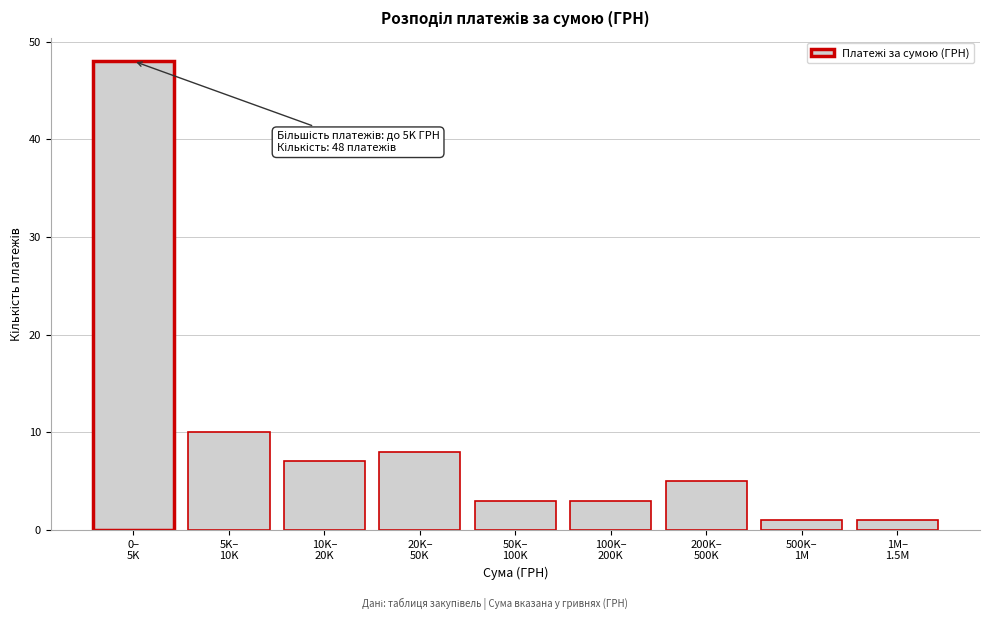

Reading right to left, transcribe all the data shown in this chart.

1	1	5	3	3	8	7	10	48